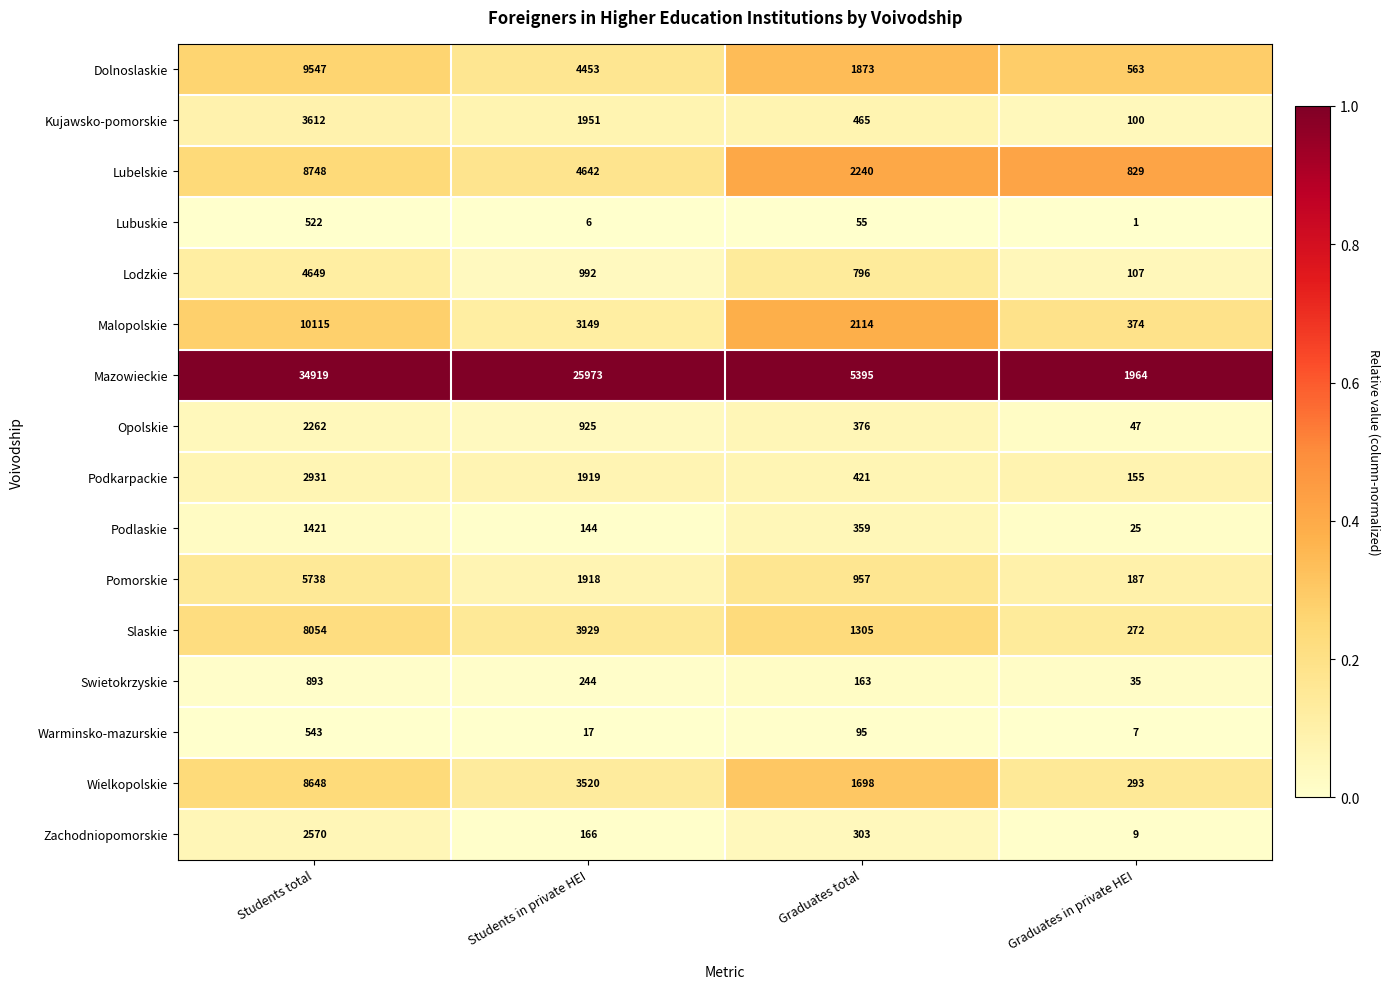

What is the difference between the Podlaskie values at Students in private HEI and Graduates in private HEI?

119